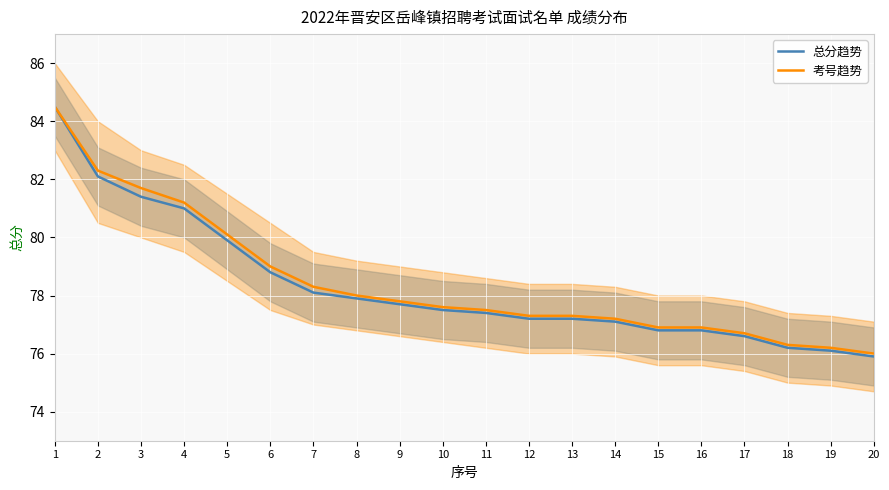

How many data points in 考号趋势 are less than 77?

6